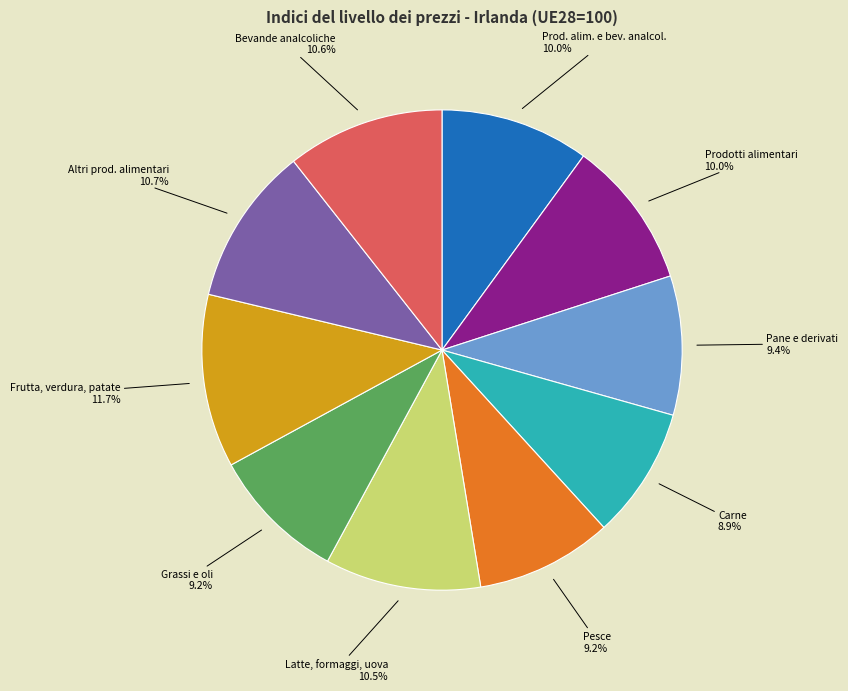

Is the sum of Pane e derivati and Grassi e oli greater than half?

No